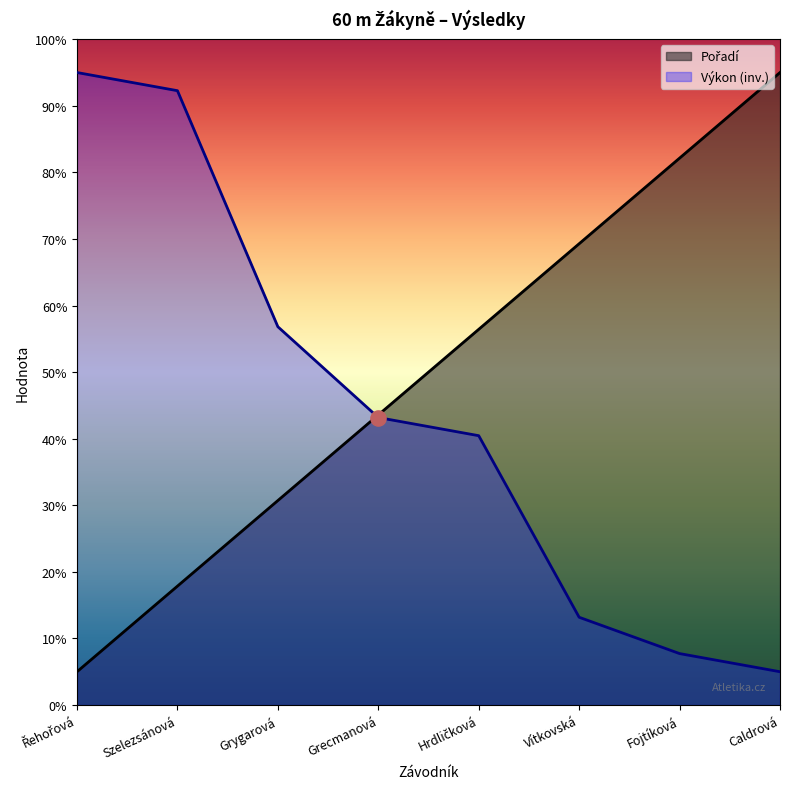

Which series has the largest total across all categories?

Pořadí